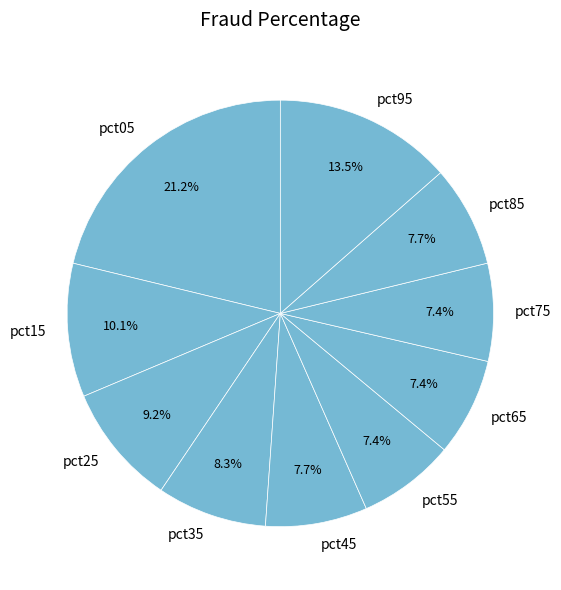

Is pct05 the majority of the pie?

No